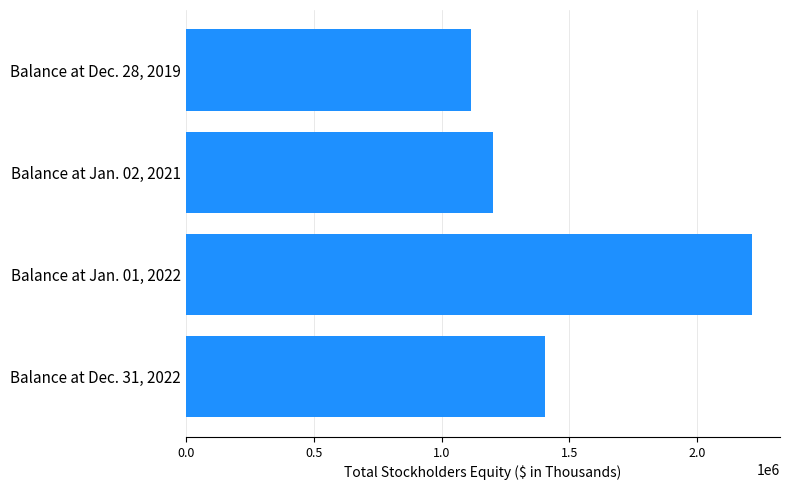

What is the label of the 3rd bar from the top?

Balance at Jan. 01, 2022